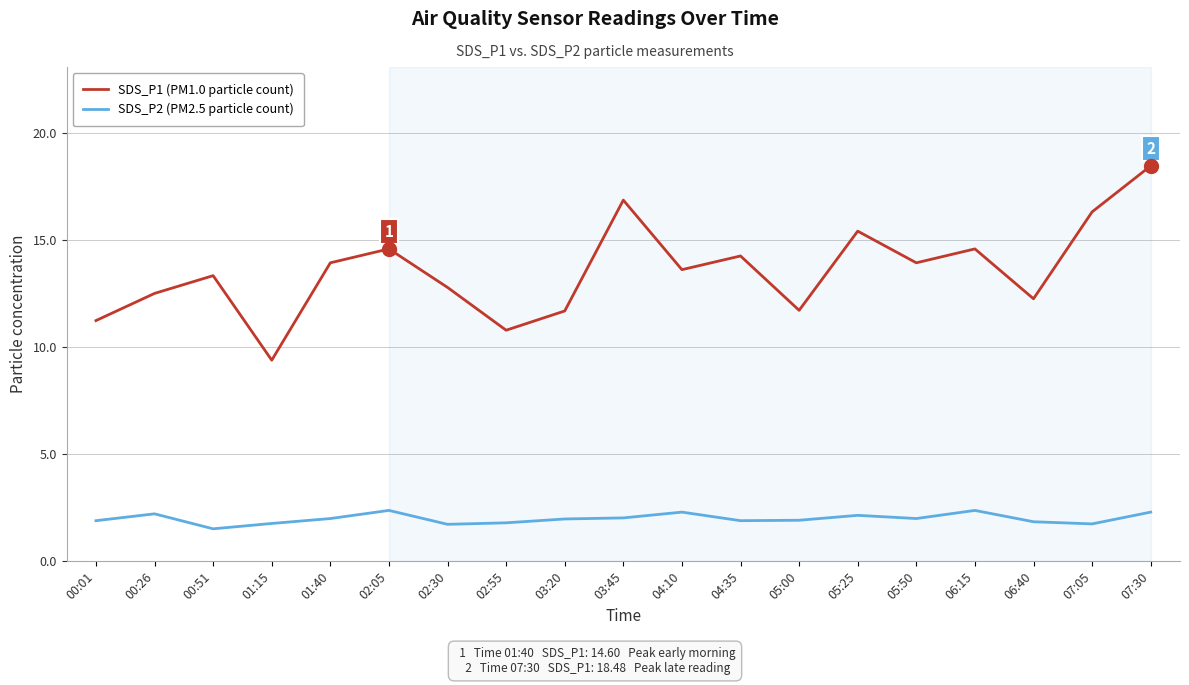

The value of SDS_P1 (PM1.0 particle count) at 02:30 is 7.1. True or false?

False